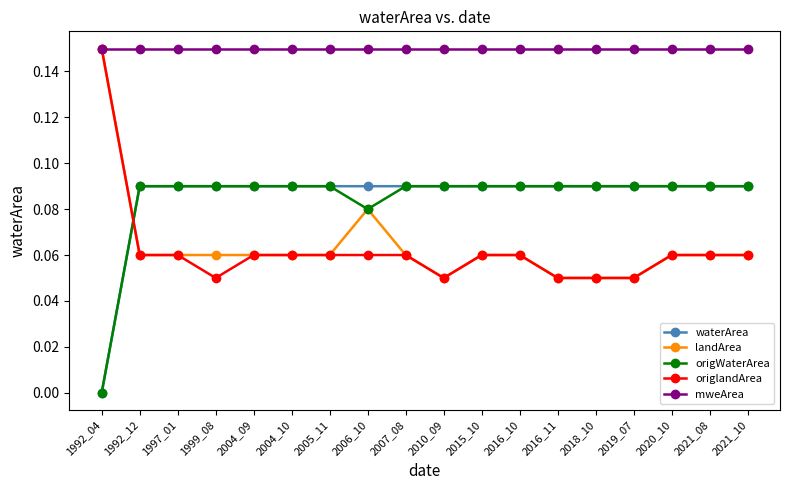

Is it true that origWaterArea equals 0.0 at 2016_10?

False